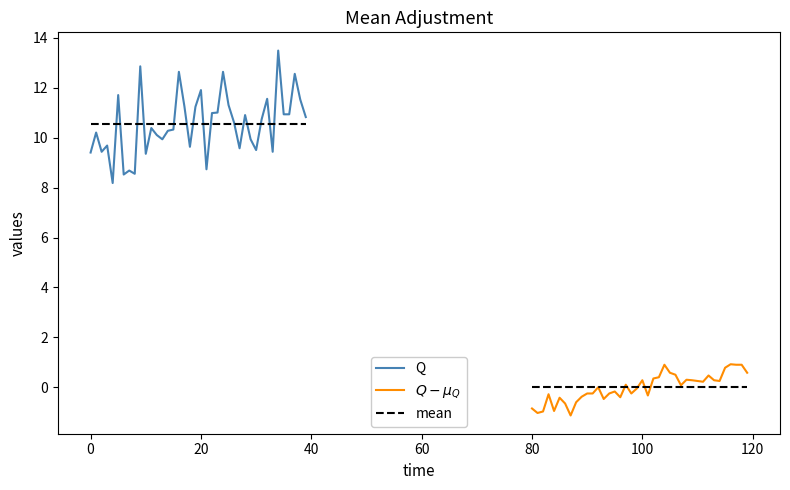

True or false: P1 and P2 intersect in this chart.

False